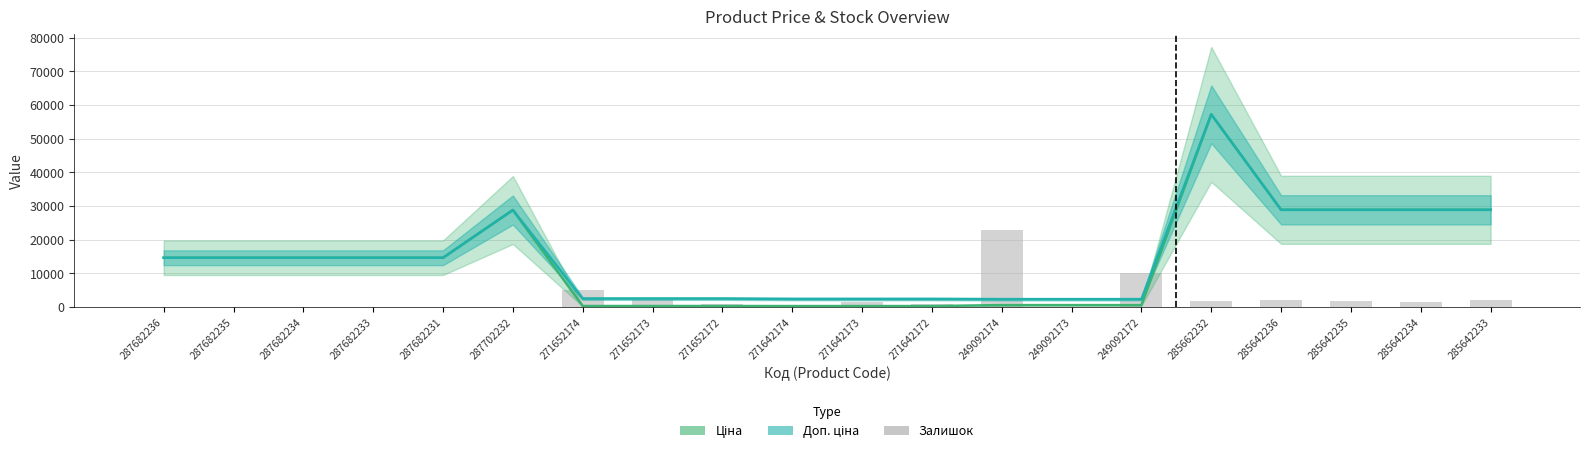

What is the difference between the maximum and minimum values in the Доп. ціна series?

54895.8